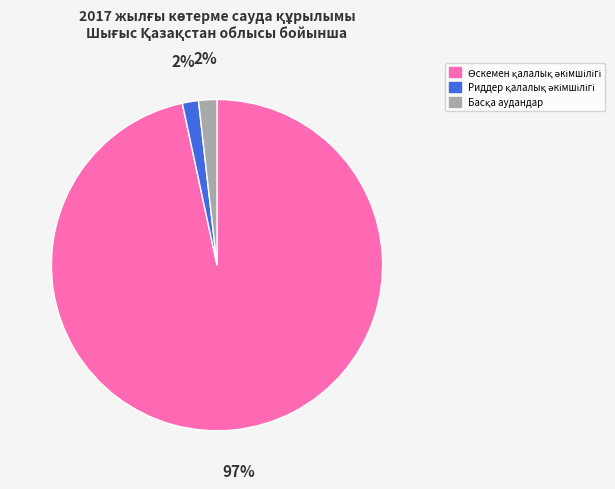

To the nearest percent, what is the average slice percentage?

33%